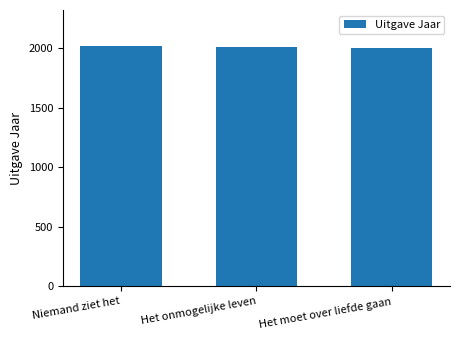

What is the ratio of the value at Niemand ziet het to the value at Het onmogelijke leven?

1.0